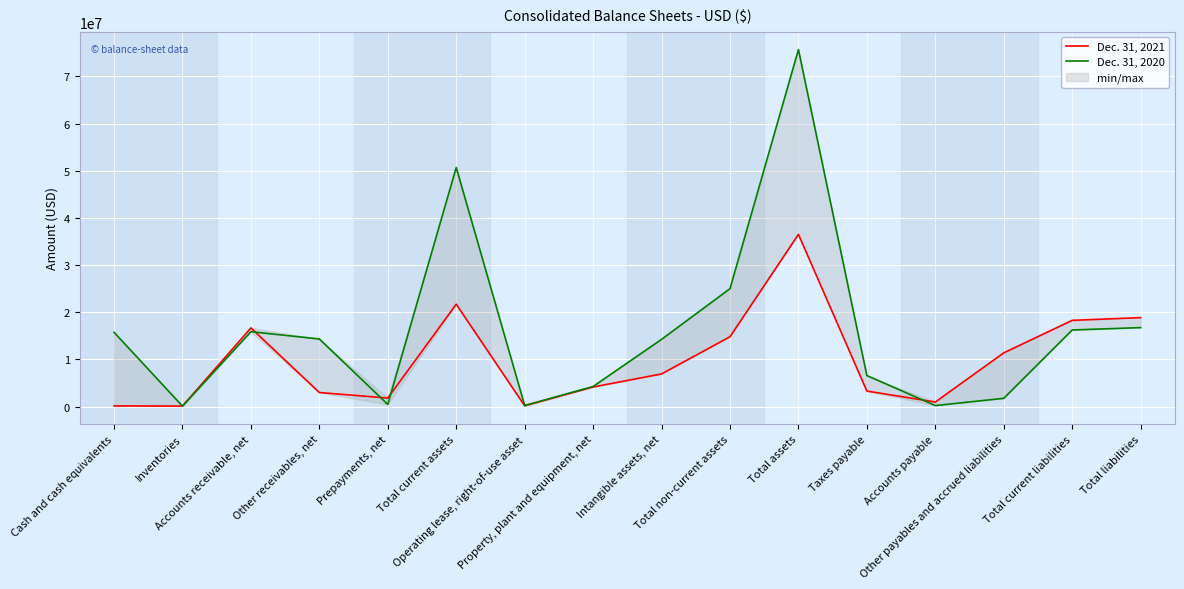

What position from the left is Total assets?

11